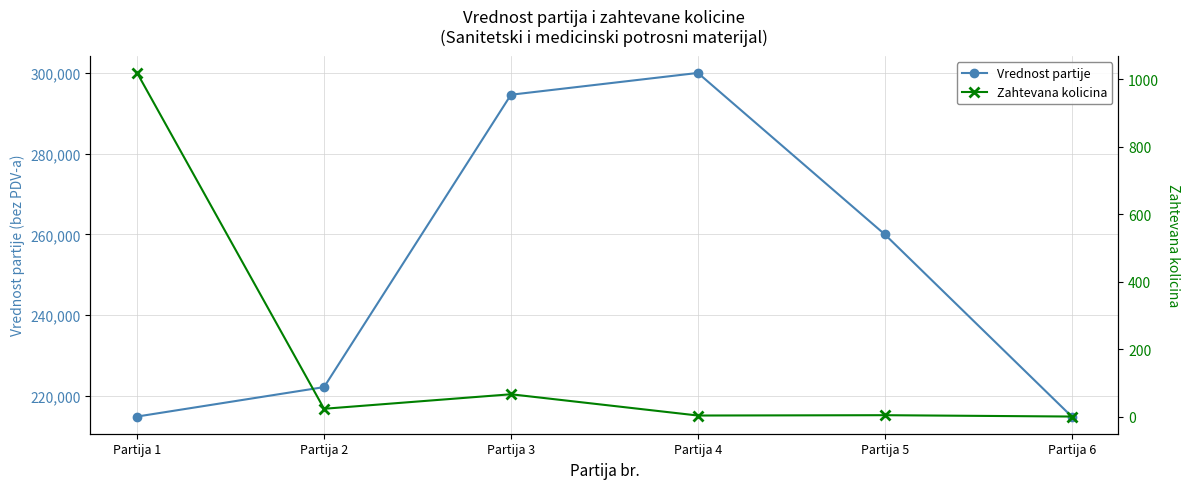

True or false: Vrednost partije and Zahtevana kolicina intersect in this chart.

False